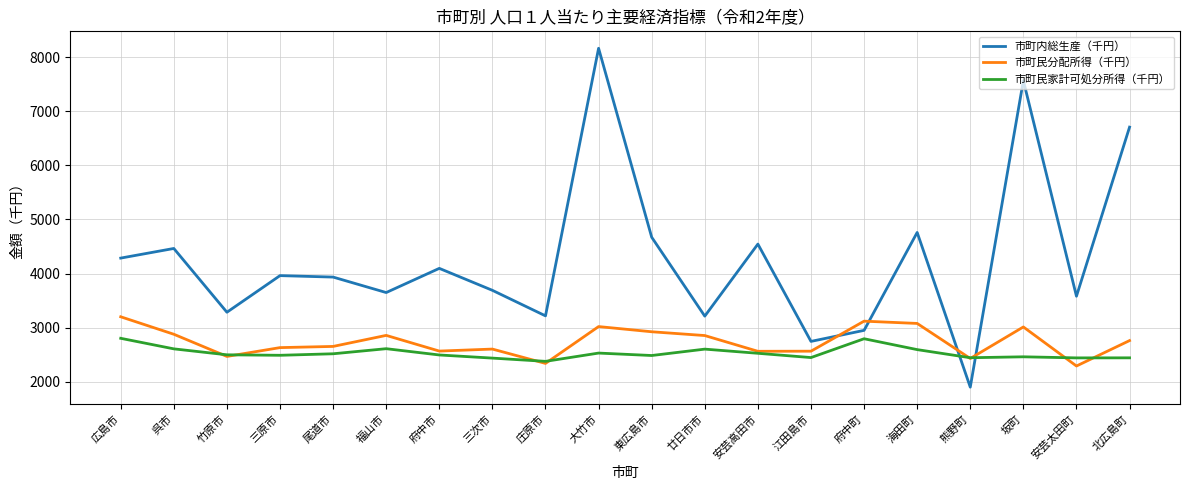

Does the chart display data point markers on the line(s)?

No